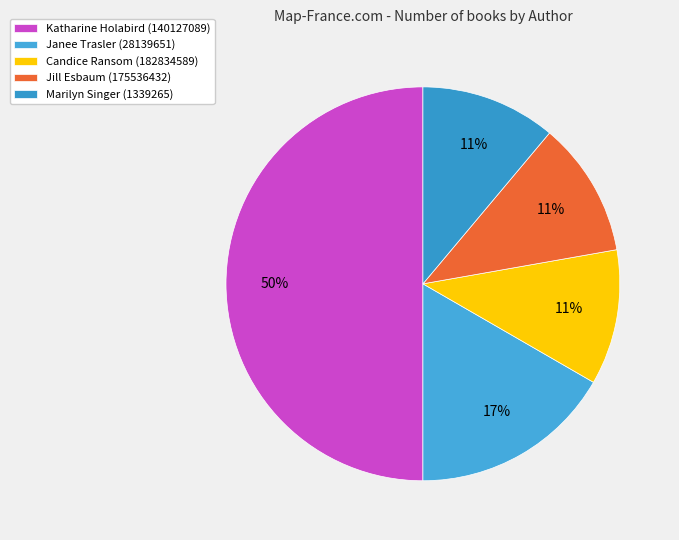

Rank the categories by value from highest to lowest.

Katharine Holabird (140127089), Janee Trasler (28139651), Candice Ransom (182834589), Jill Esbaum (175536432), Marilyn Singer (1339265)